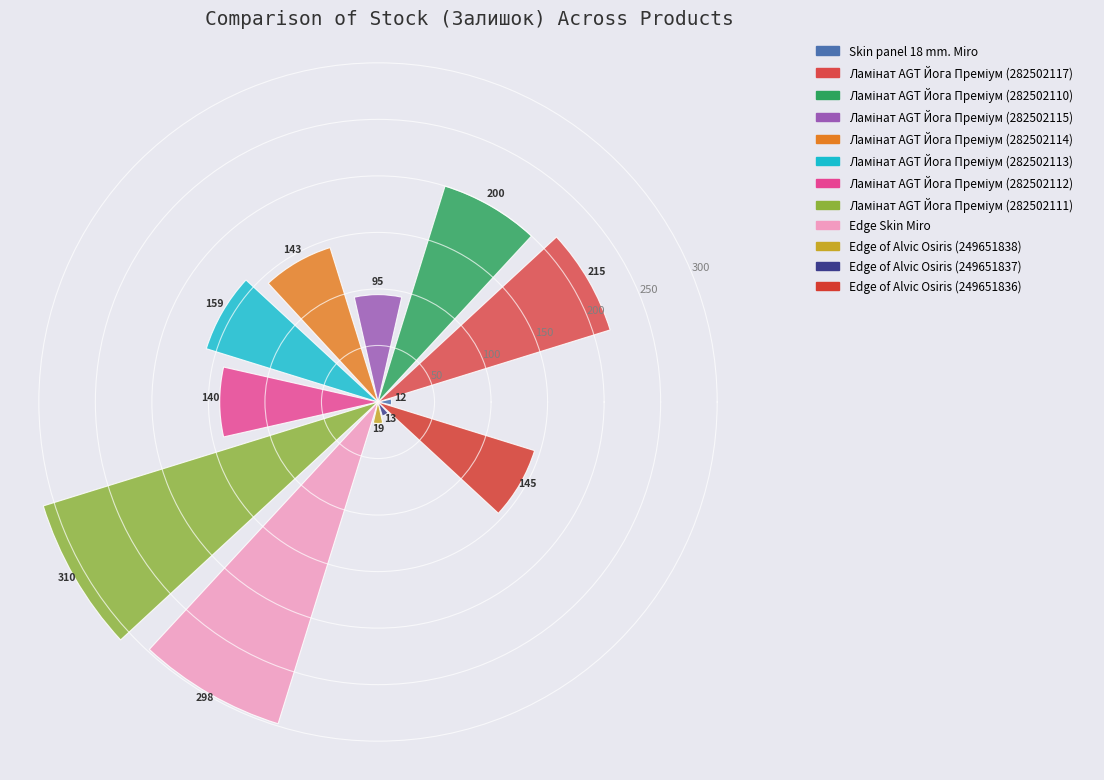

How many values are below 145?

6